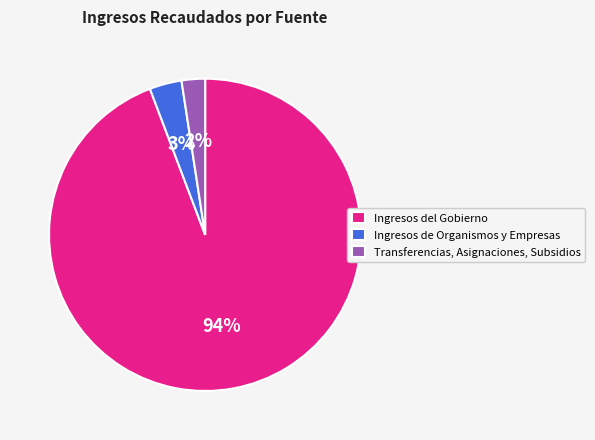

Which category has the biggest portion of the pie?

Ingresos del Gobierno